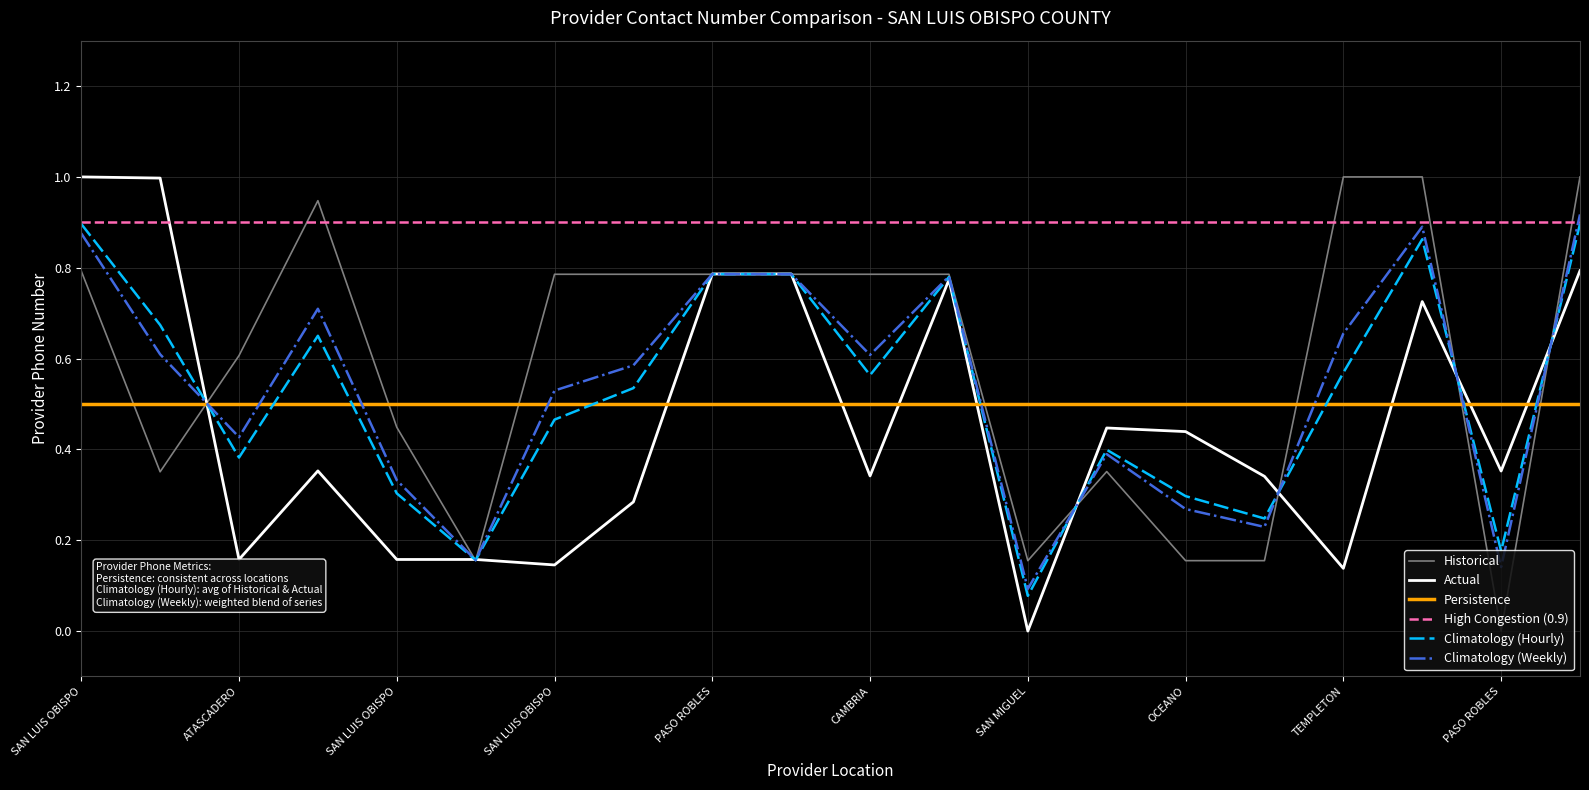

What is the difference between the maximum and minimum values in the Historical series?

1.0